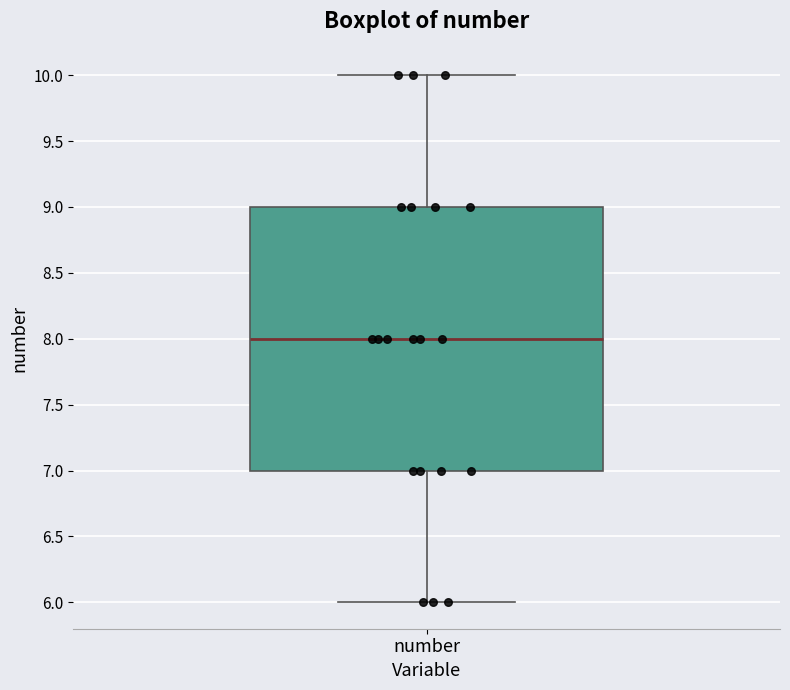

Where is the lower edge of the box for number on the y-axis? The values are not printed on the chart, so give them approximately, as read against the axis.

7